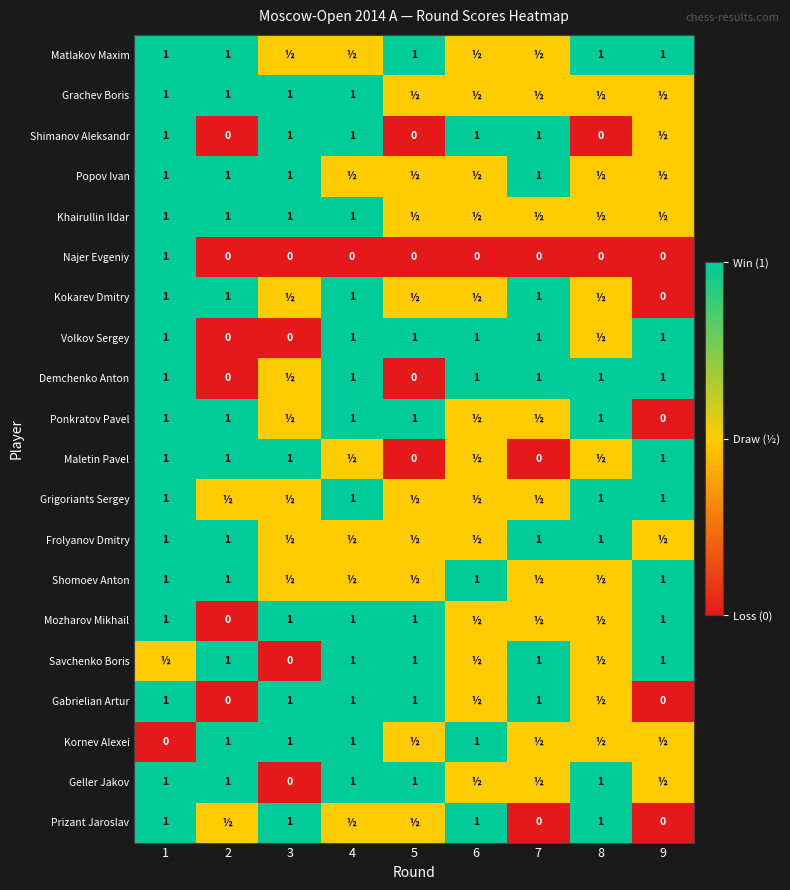

What is the spread (max minus min) of values at 6?

1.0